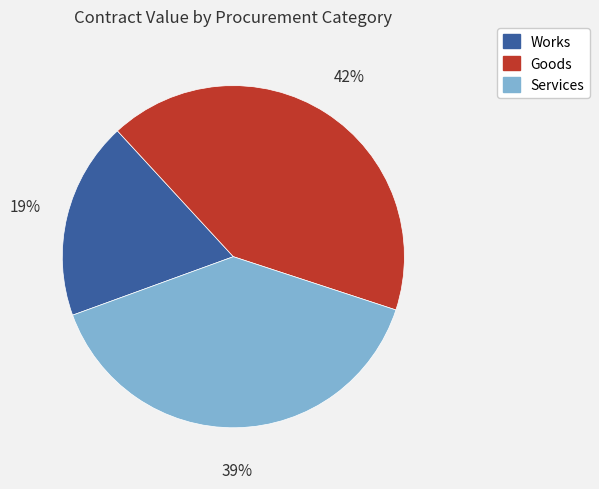

To the nearest percent, what is the difference between the largest and smallest slice percentages?

23%